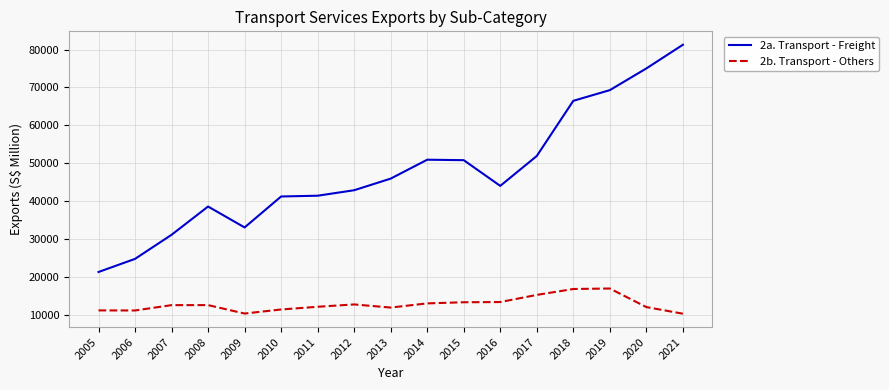

What is the lowest value of the 2b. Transport - Others series?

10278.0